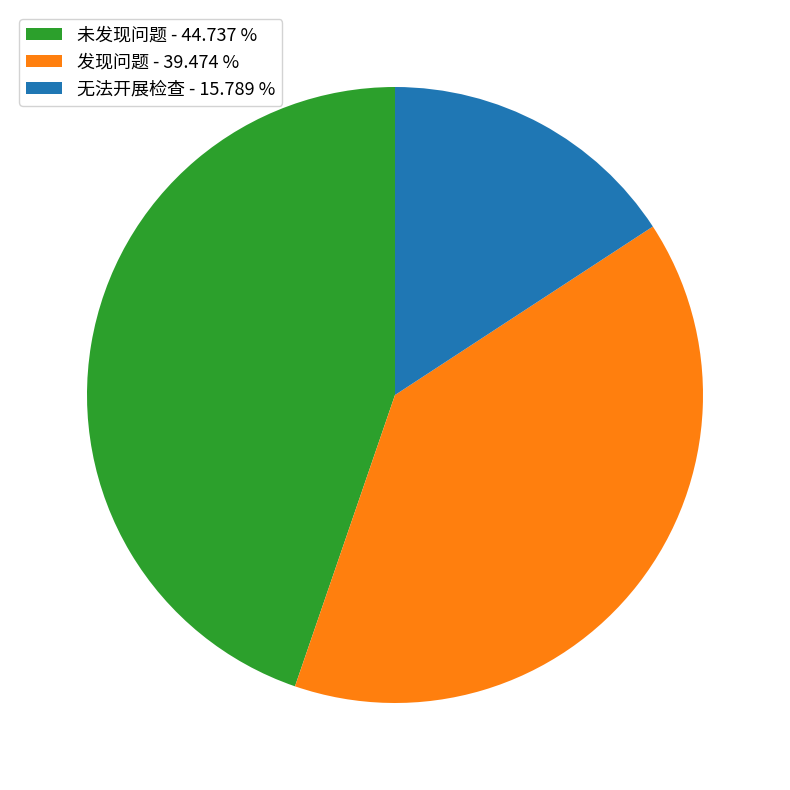

Approximately how many times larger is the value at 无法开展检查 - 15.789 % compared to 未发现问题 - 44.737 %?

0.4